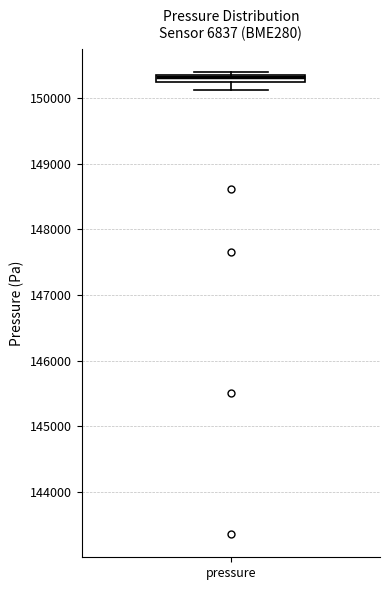

Where is the lower edge of the box for pressure on the y-axis? The values are not printed on the chart, so give them approximately, as read against the axis.

150200